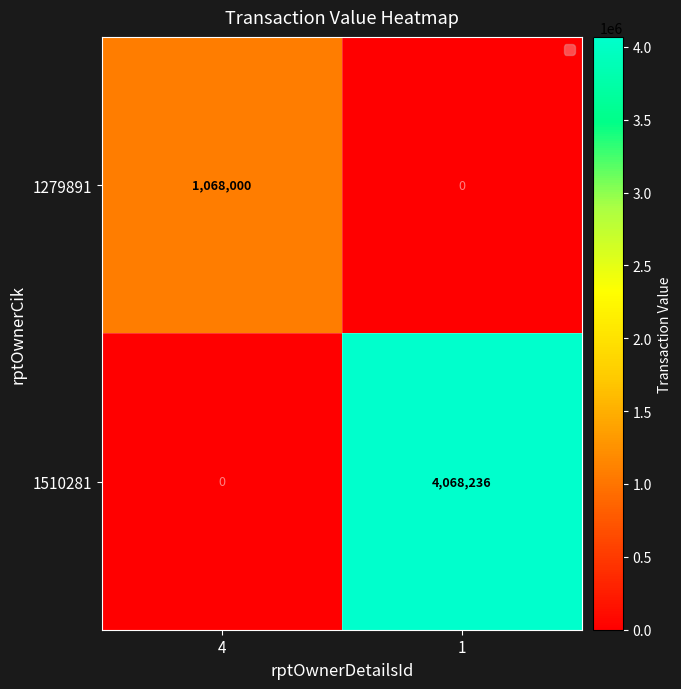

At which label does 1279891 reach its peak?

4